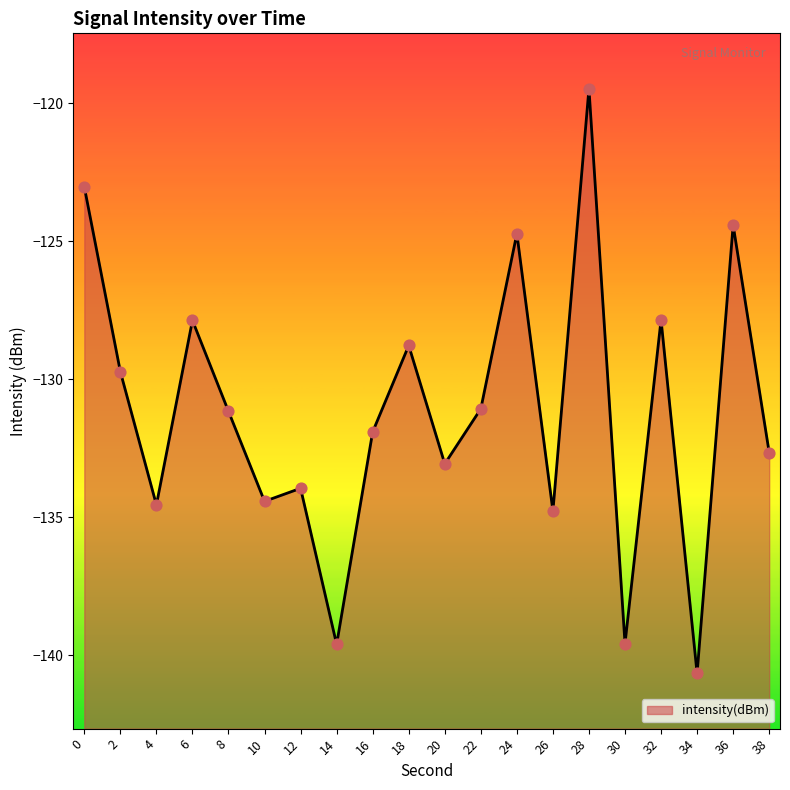

What is the change in value from 12 to 28?

+14.5